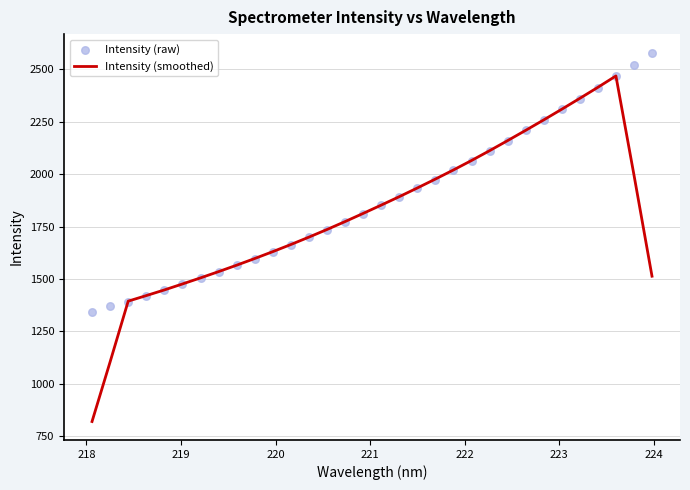

At how many categories does at least one series exceed 1542?

24